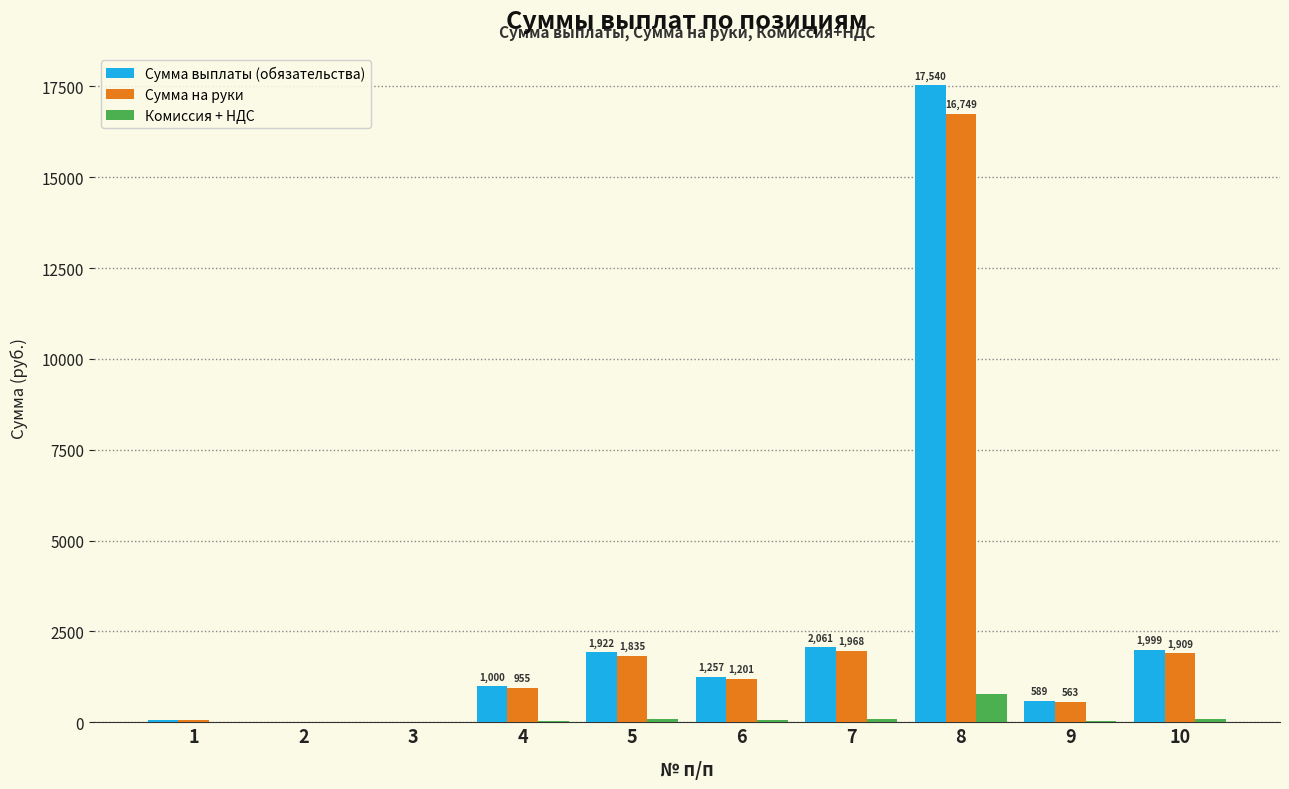

The Комиссия + НДС series shows 8.3 at 3. True or false?

True